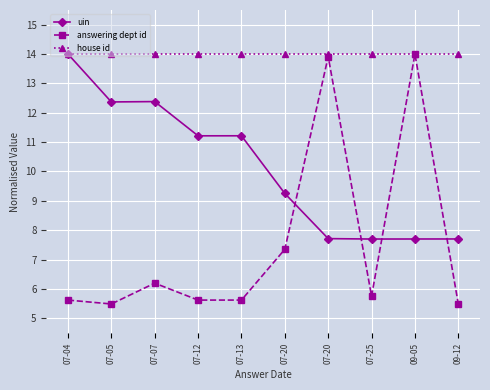

What are all the series names shown in the legend?

uin, answering dept id, house id